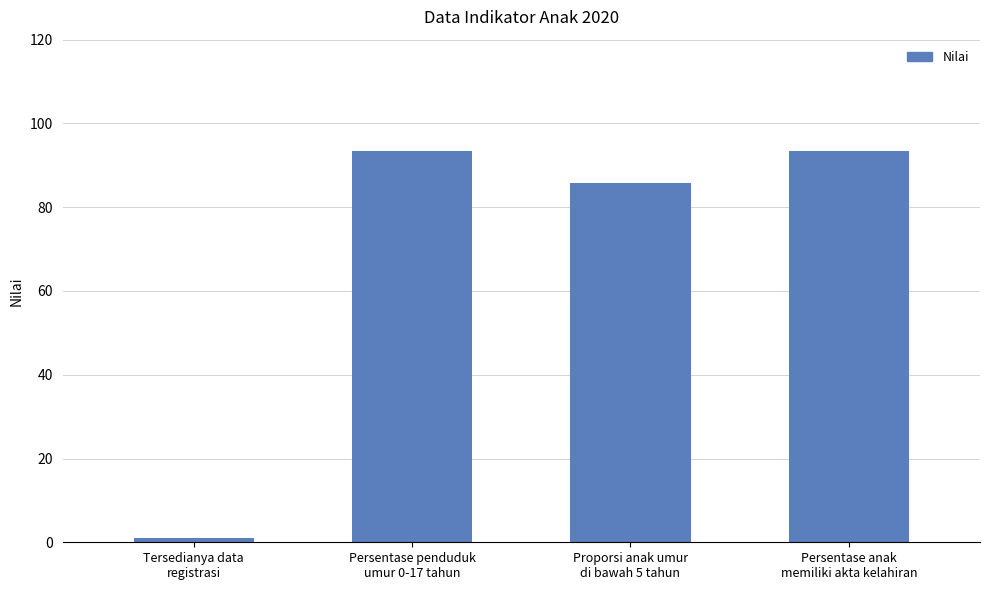

How many categories are shown in the chart?

4